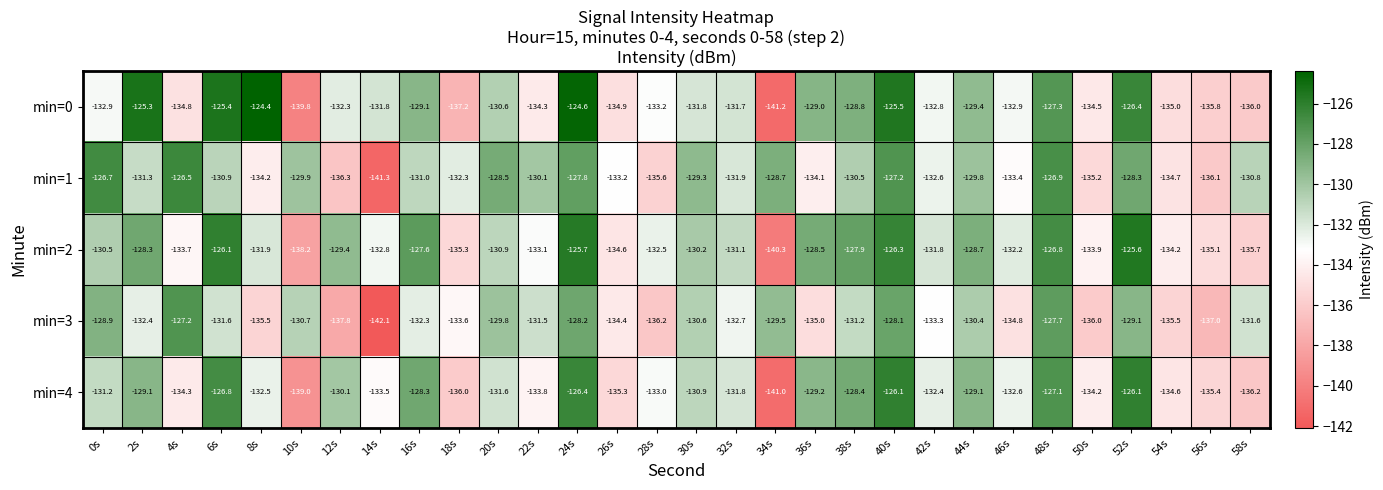

At which label does min=4 first exceed -131?

2s